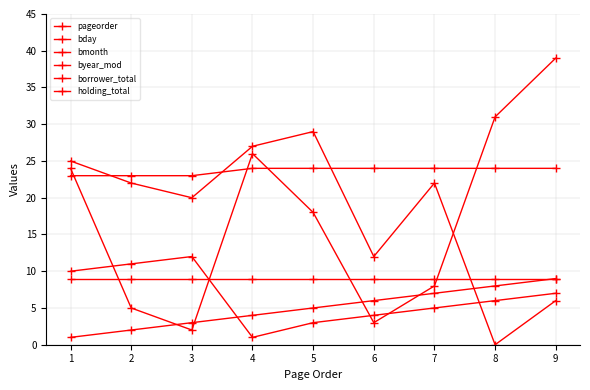

The bday series shows 35 at 3. True or false?

False